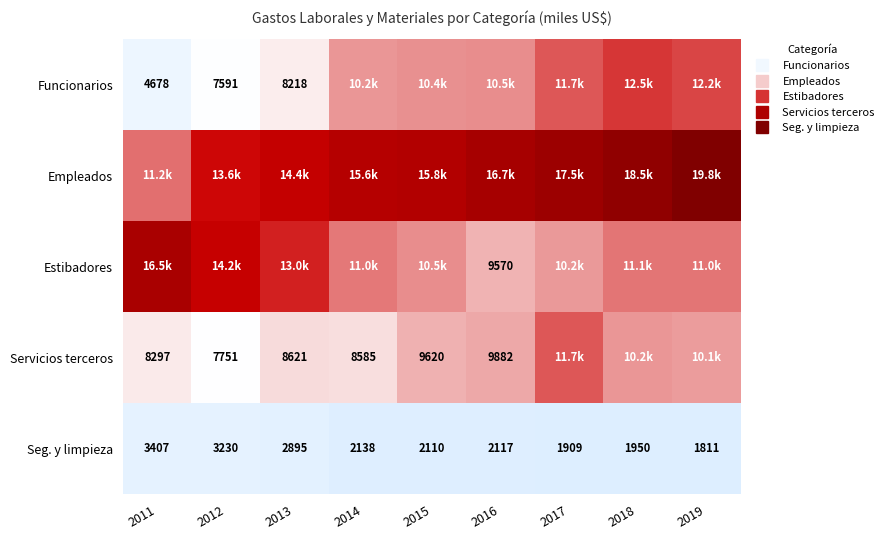

The Servicios terceros series shows 3651.5 at 2016. True or false?

False